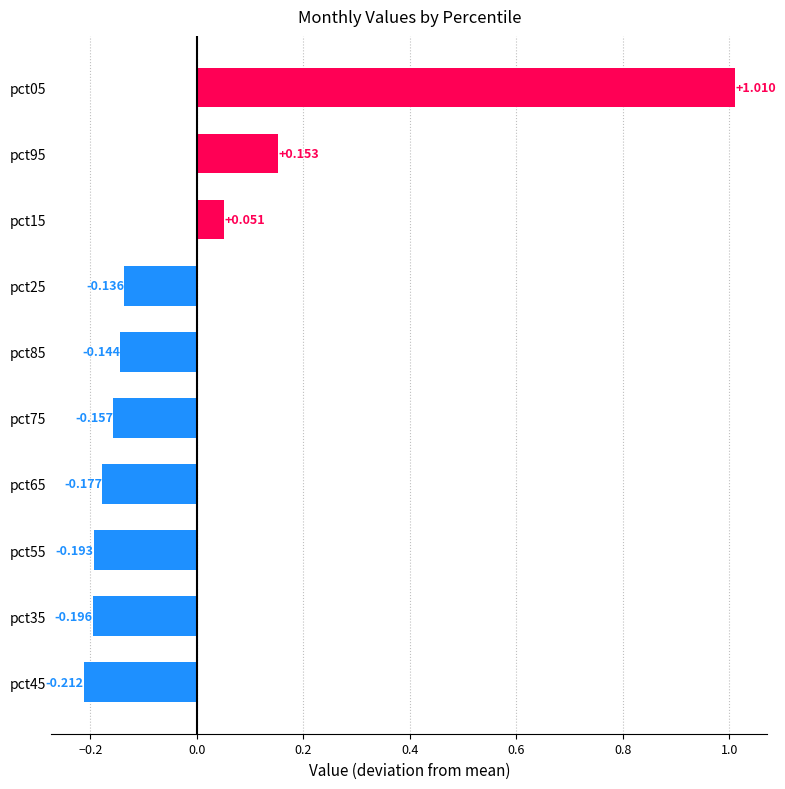

What is the smallest value displayed?

-0.2